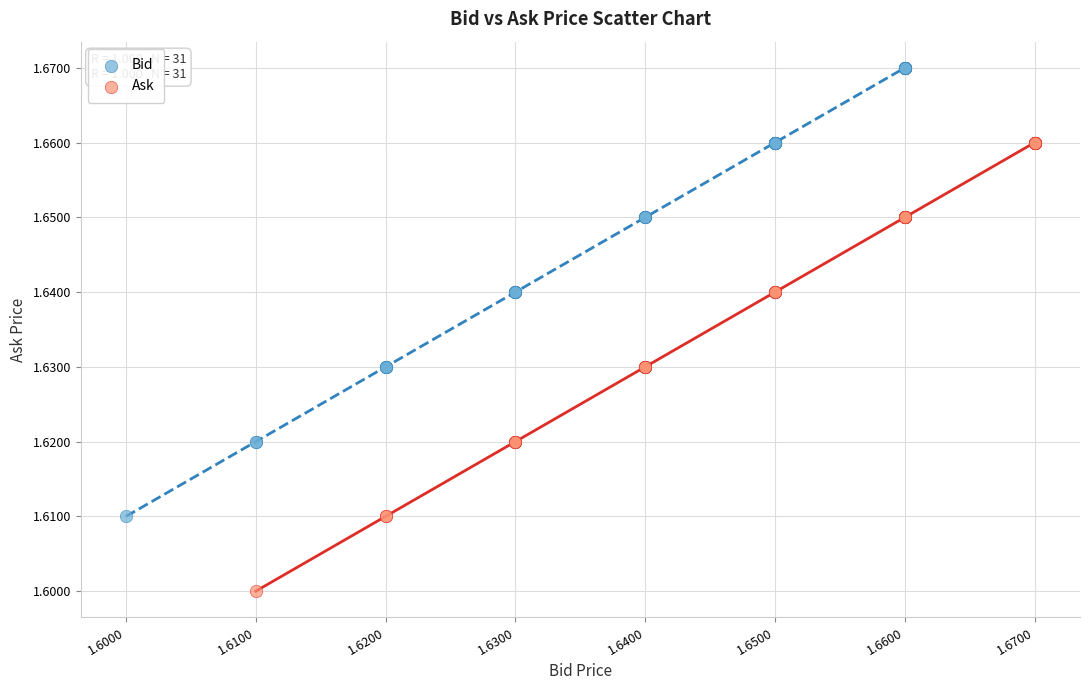

Which series reaches the maximum Y coordinate?

Bid